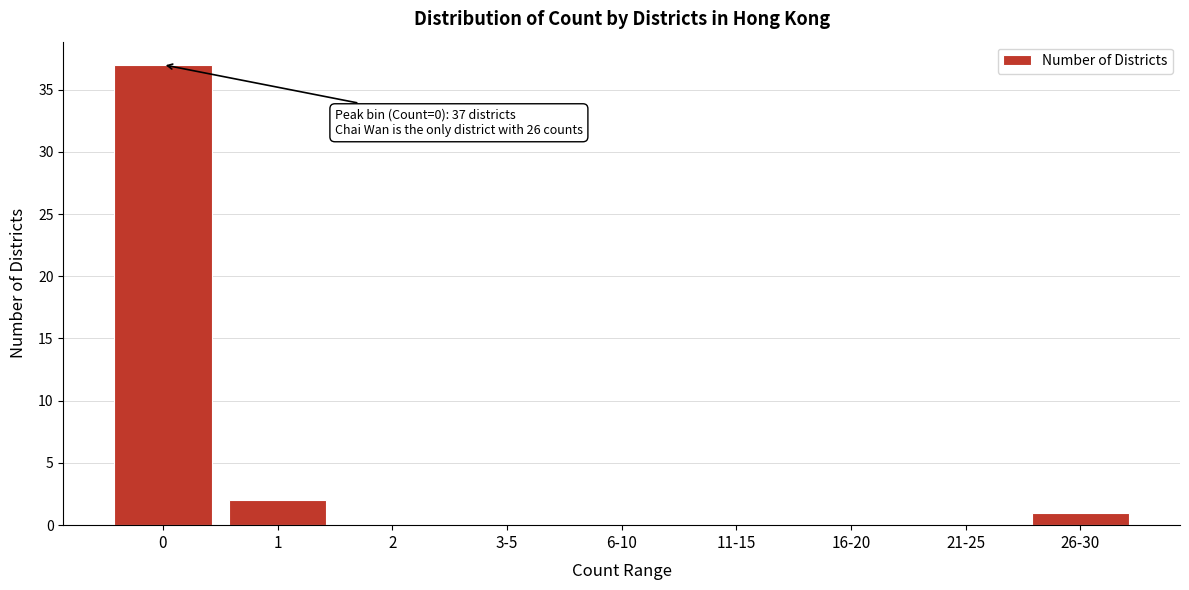

Reading left to right, what are all the values shown in this chart?

0=37	1=2	2=0	3-5=0	6-10=0	11-15=0	16-20=0	21-25=0	26-30=1